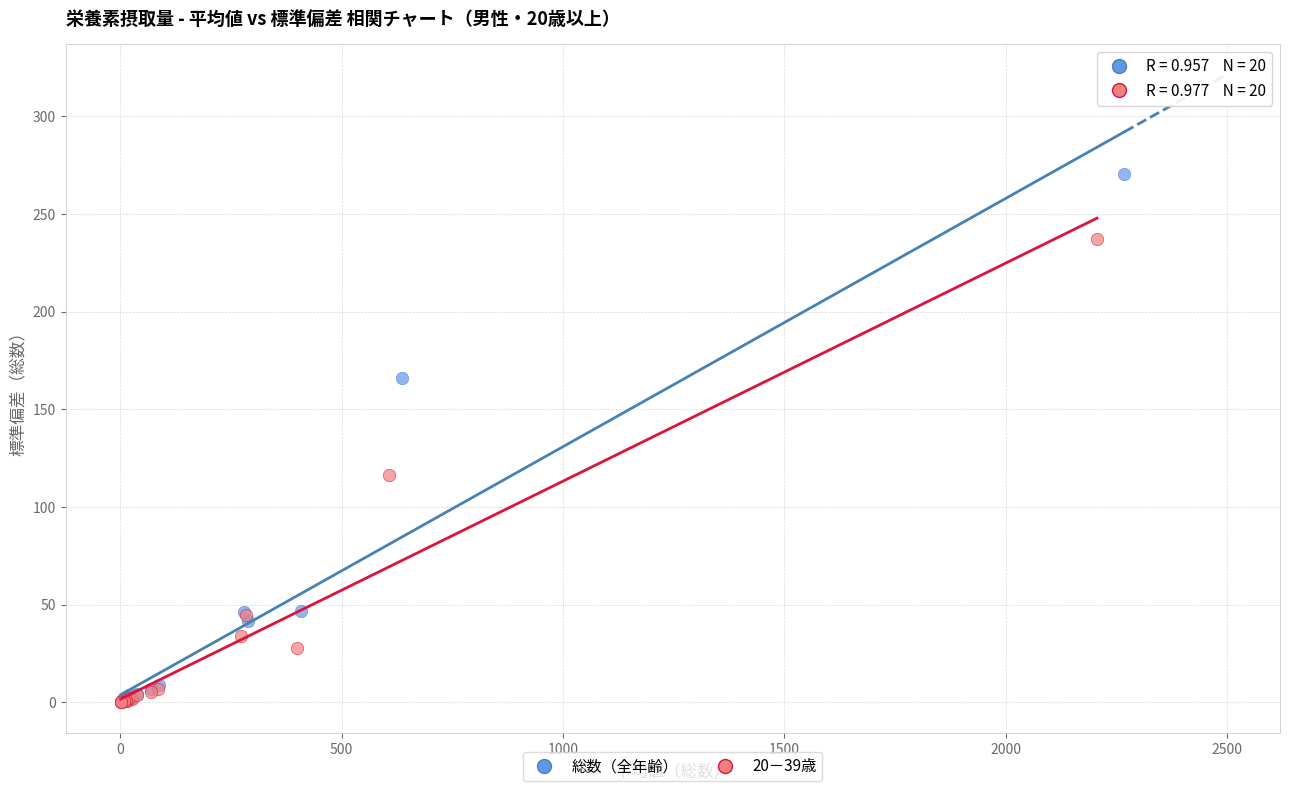

What are all the series names shown in the legend?

総数（全年齢）, 20－39歳